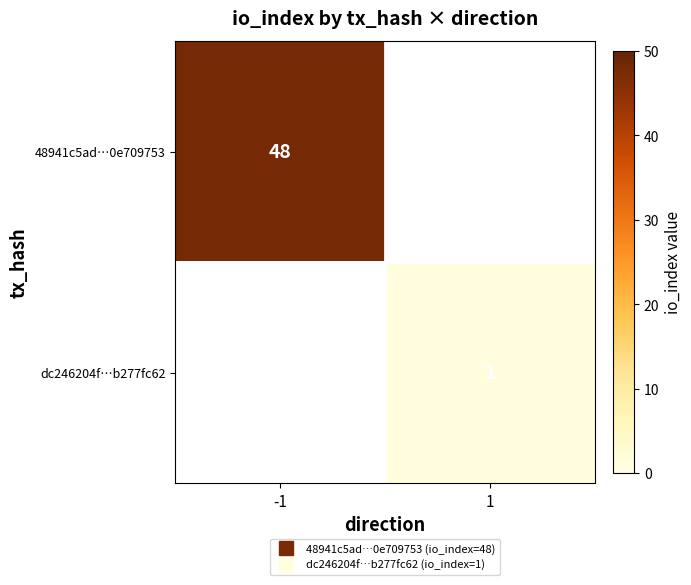

What is the maximum value for 48941c5ad…0e709753?

48.0